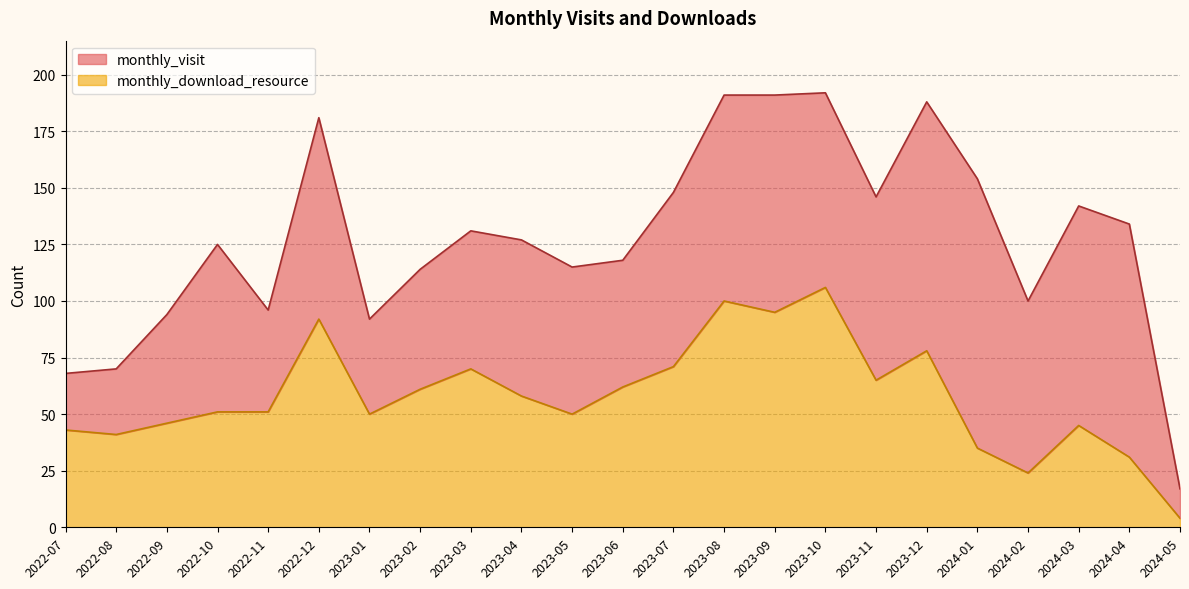

How many values are below 51?

10